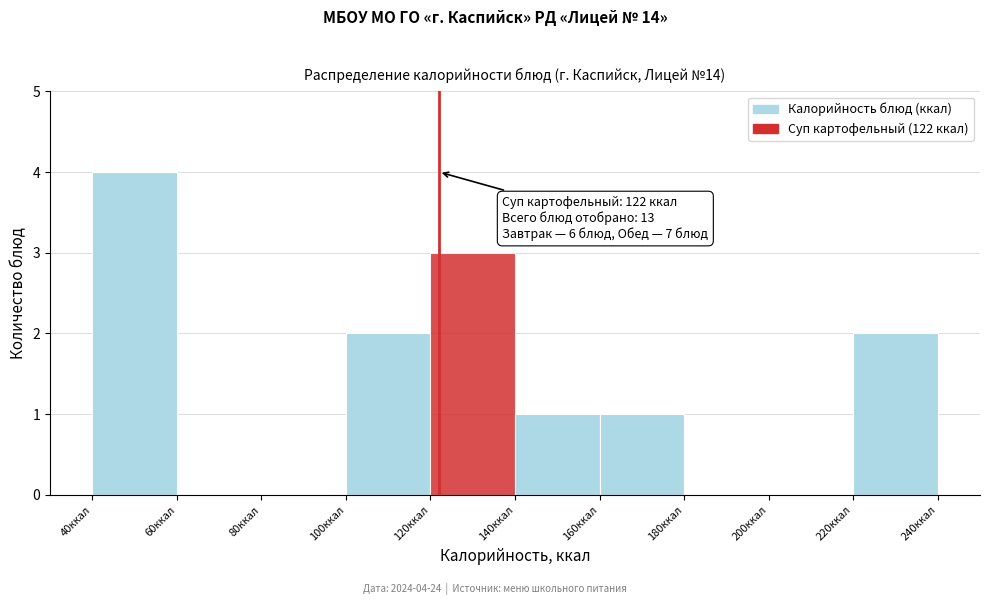

Over which range of the x-axis is the bar tallest?

40 to 60